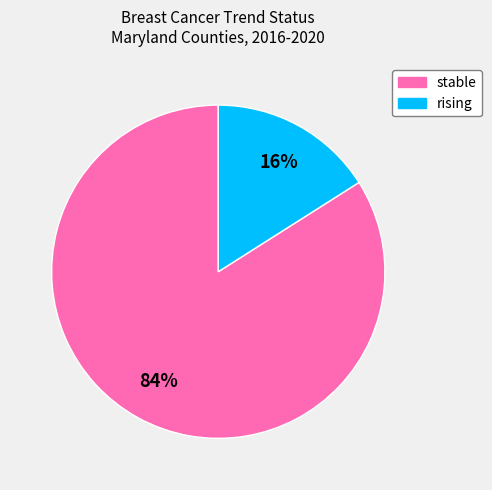

To the nearest percent, what is the combined percentage of stable and rising?

100%